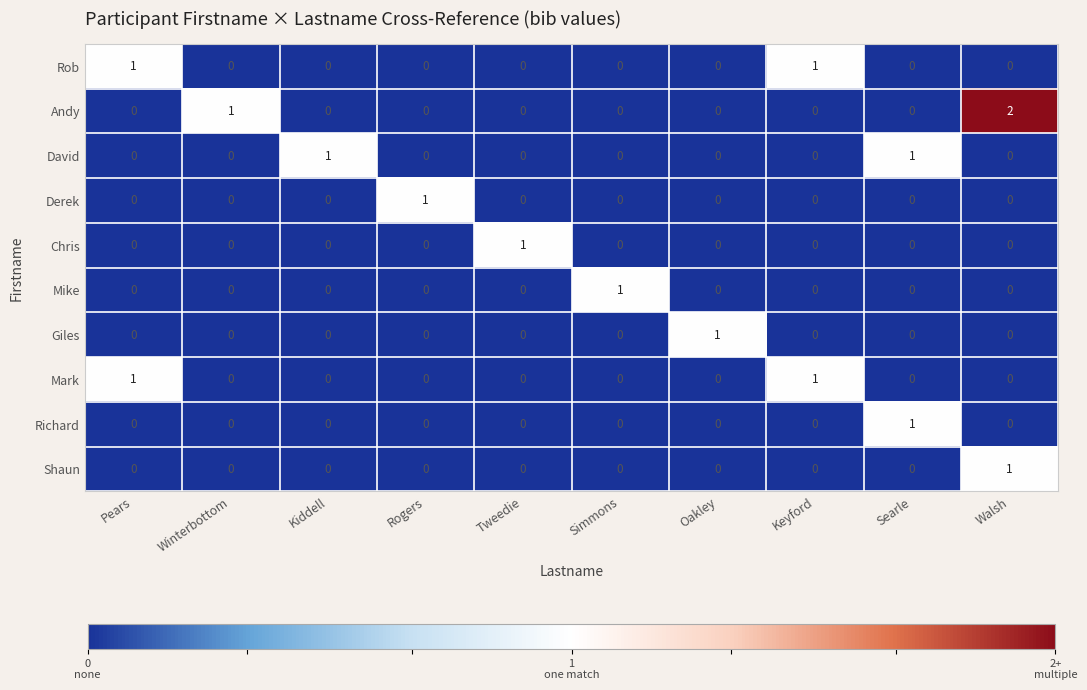

Which series has the largest range (max minus min)?

Andy